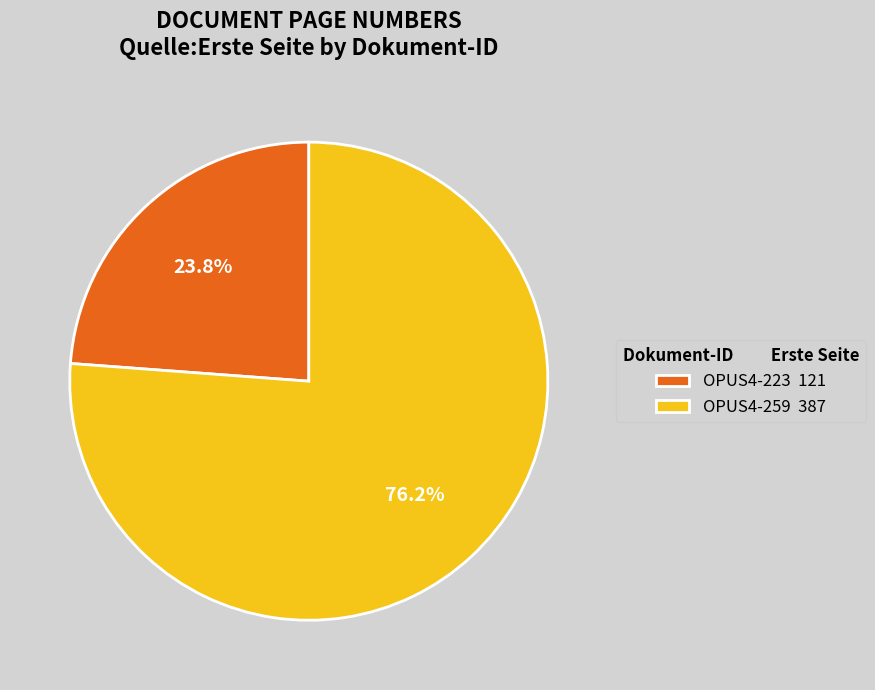

How many segments does this pie chart have?

2